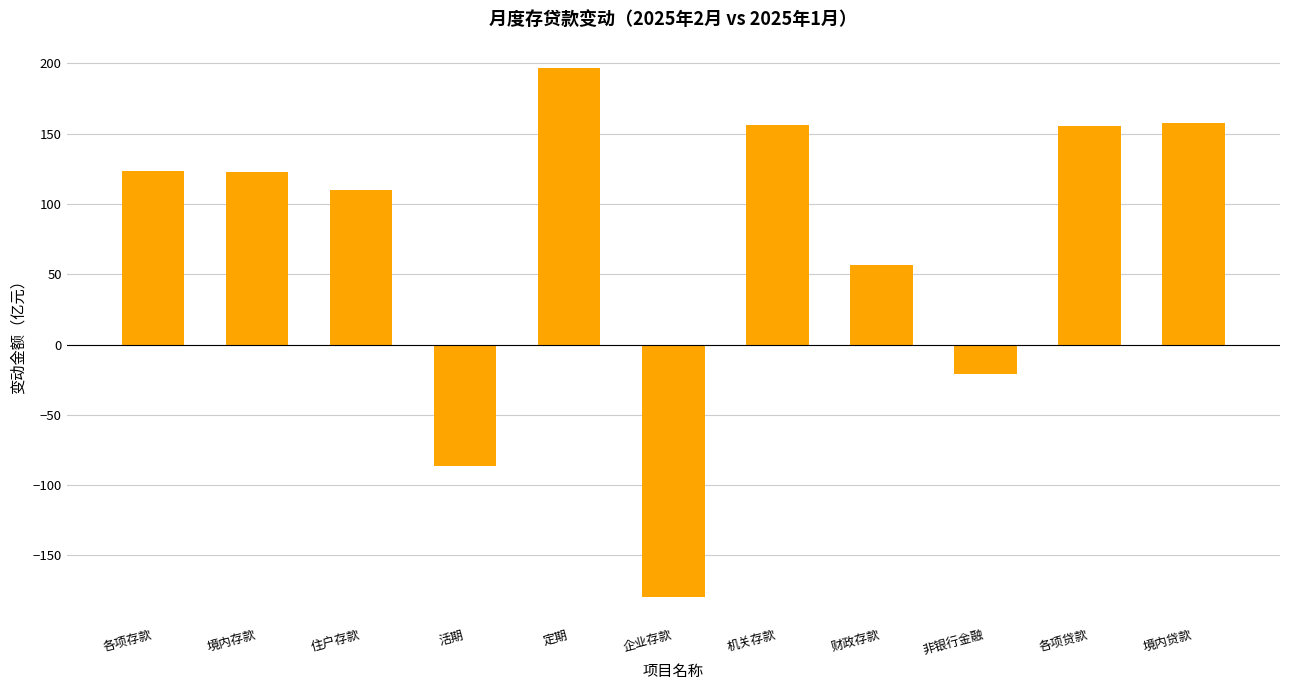

What is the minimum value shown in the chart?

-179.9